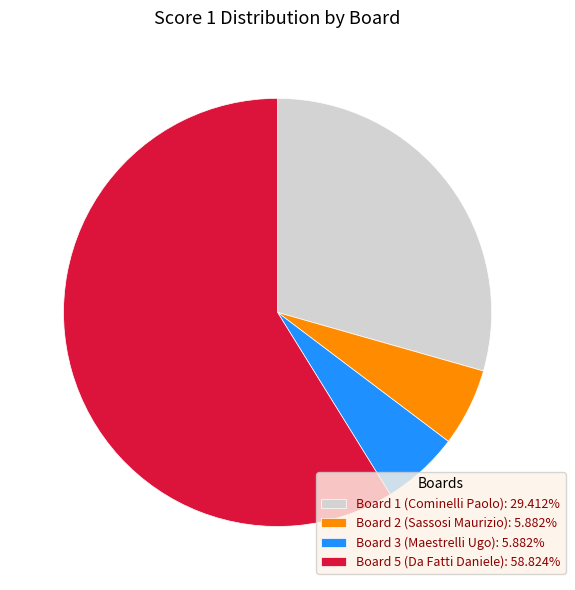

Does Board 5 (Da Fatti Daniele): 58.824% represent more than half of the total?

Yes